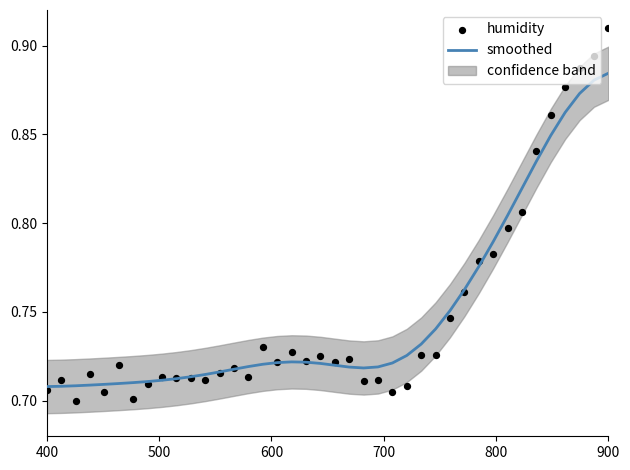

Is the value of humidity at 15 greater than the value of smoothed at 9?

Yes